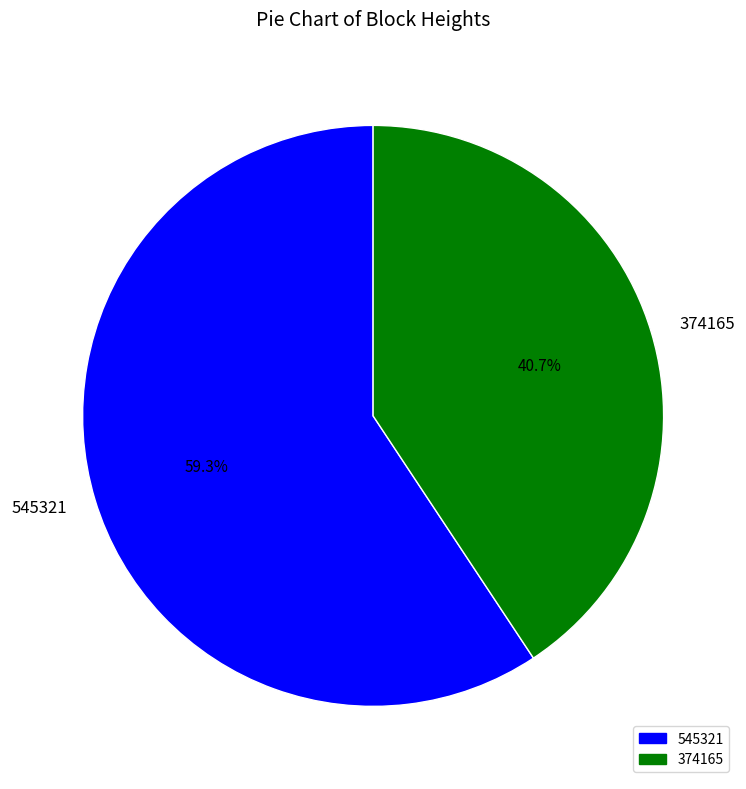

What is the ratio of the value at 374165 to the value at 545321?

0.7